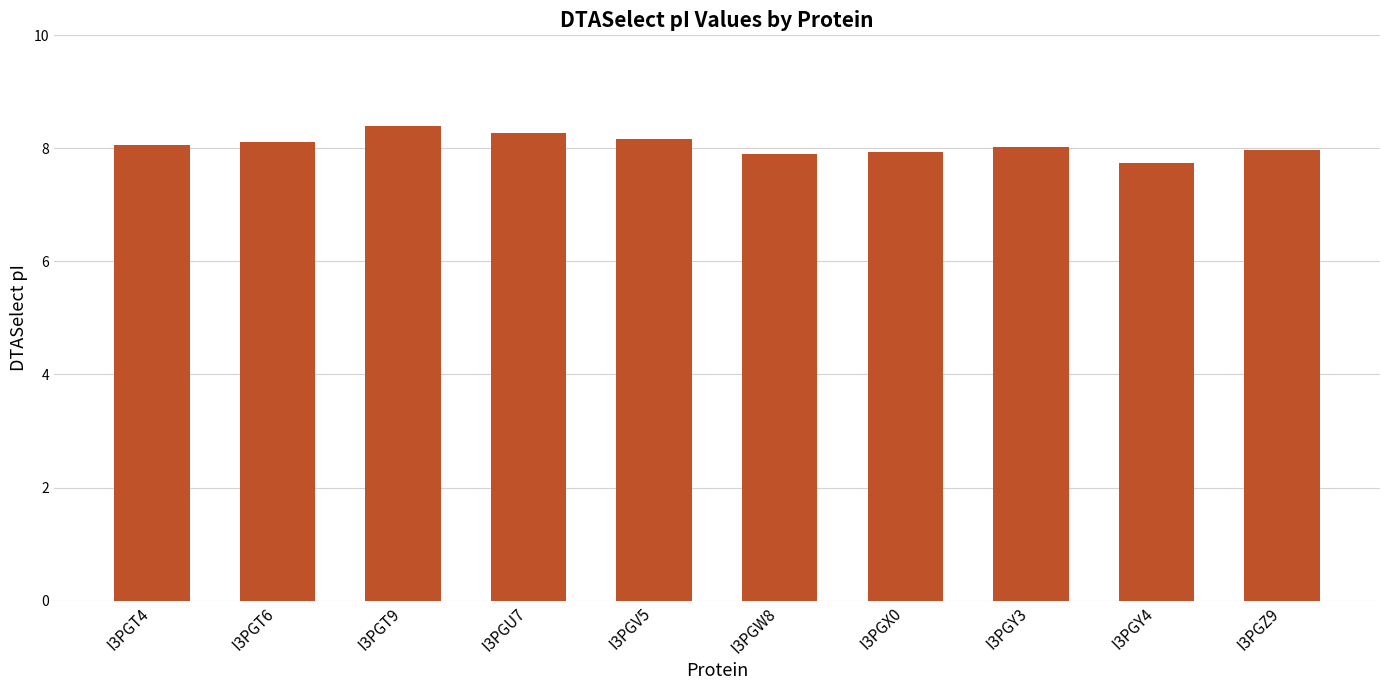

What is the minimum value shown in the chart?

7.7